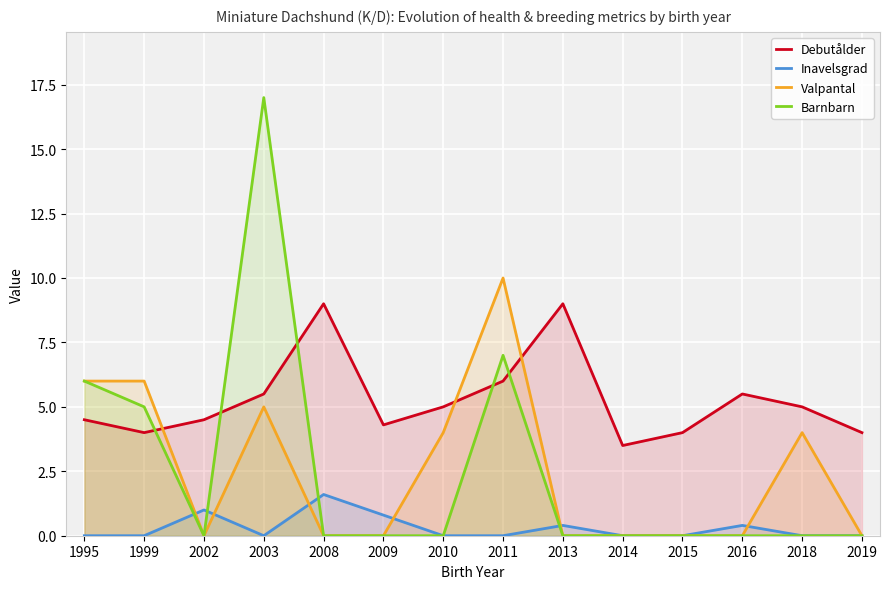

Is the value of Valpantal at 2002 greater than the value of Debutålder at 2015?

No